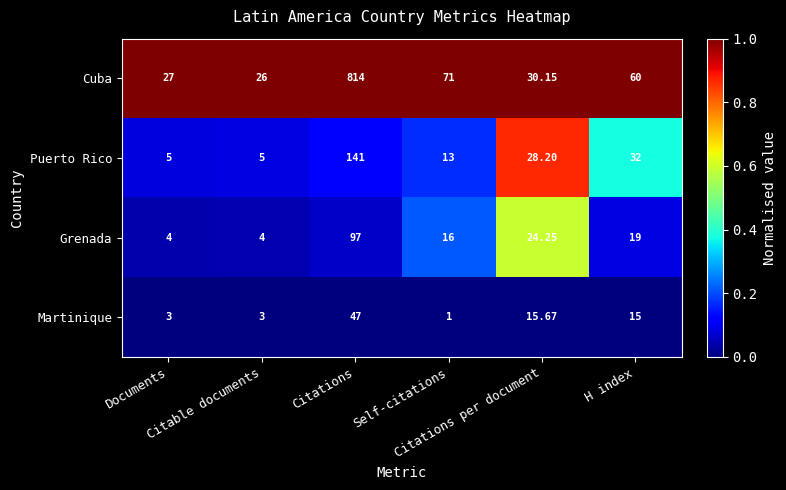

How many data points does each series have?

6